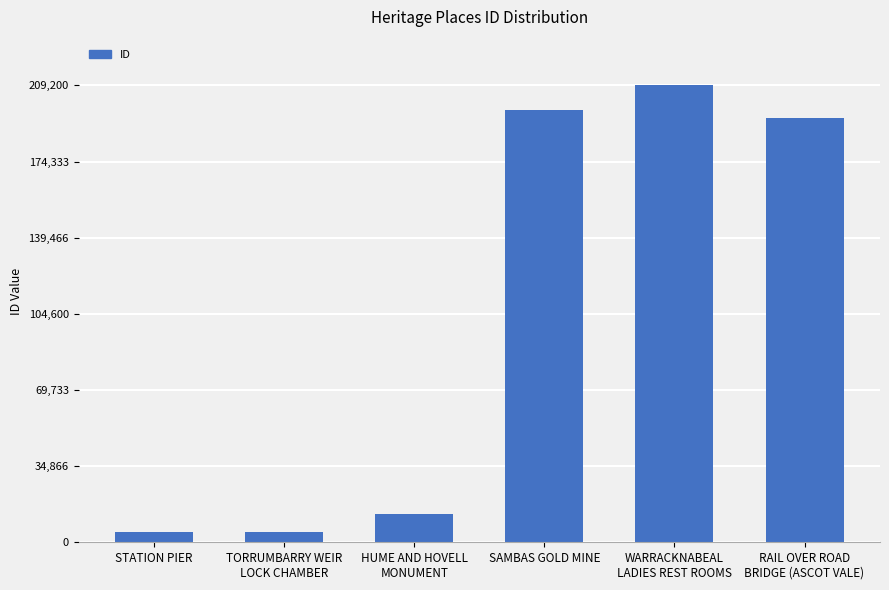

What is the difference between the second highest and second lowest values?

193421